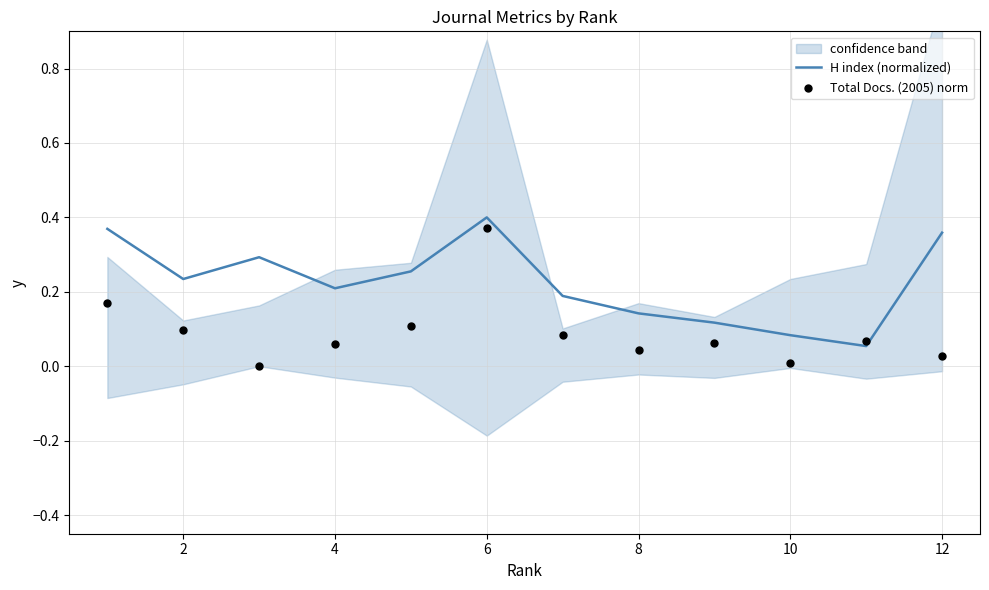

Which series reaches the minimum Y coordinate?

Total Docs. (2005) norm